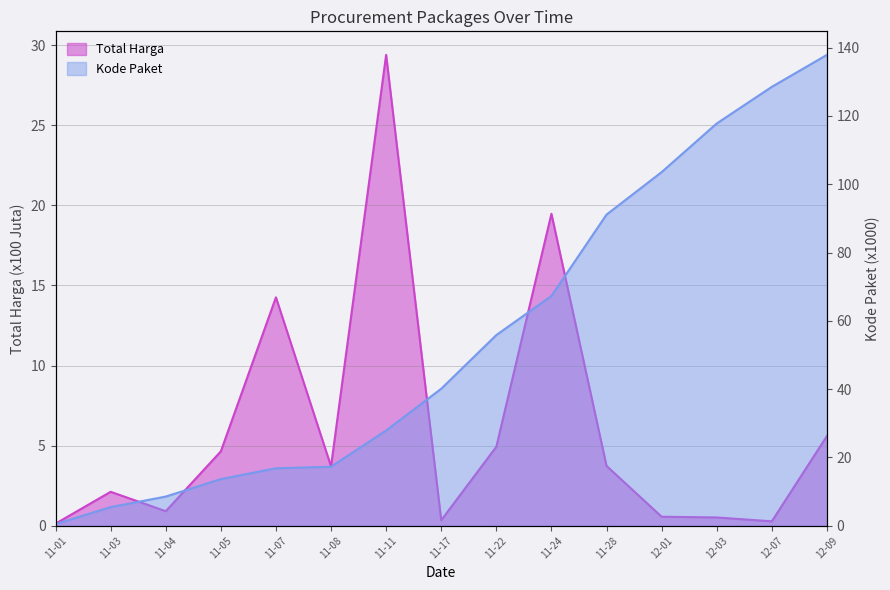

At how many categories does at least one series exceed 1?

14